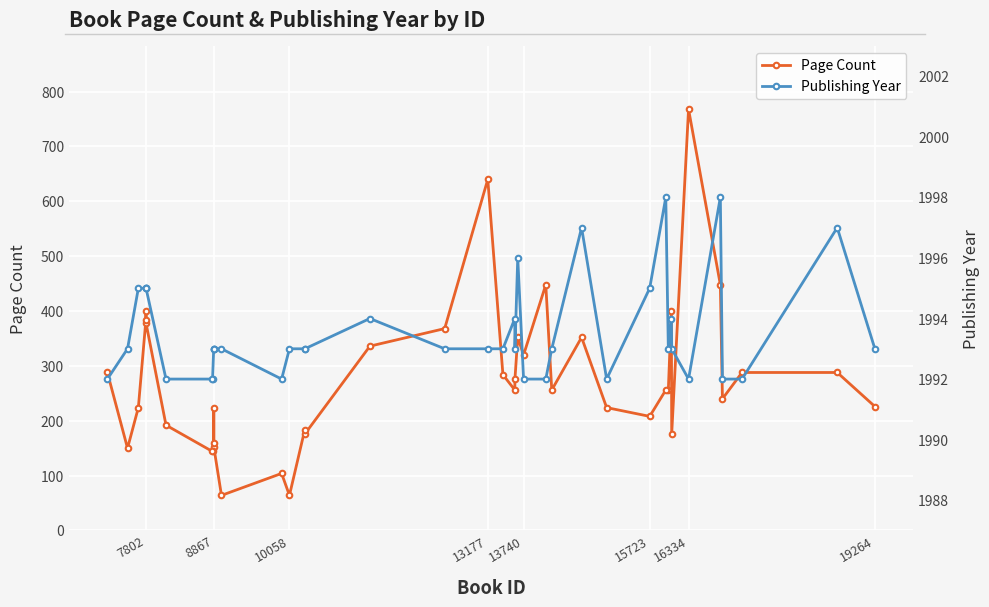

Reading left to right, list all the values displayed in this chart.

Page Count: 226	288	288	240	448	768	176	400	256	256	208	224	352	256	448	320	352	276	256	284	640	368	336	176	184	64	104	64	152	224	160	144	144	192	378	400	384	224	150	288
Publishing Year: 1993	1997	1992	1992	1998	1992	1993	1994	1993	1998	1995	1992	1997	1993	1992	1992	1996	1993	1994	1993	1993	1993	1994	1993	1993	1993	1992	1993	1993	1993	1993	1992	1992	1992	1995	1995	1995	1995	1993	1992